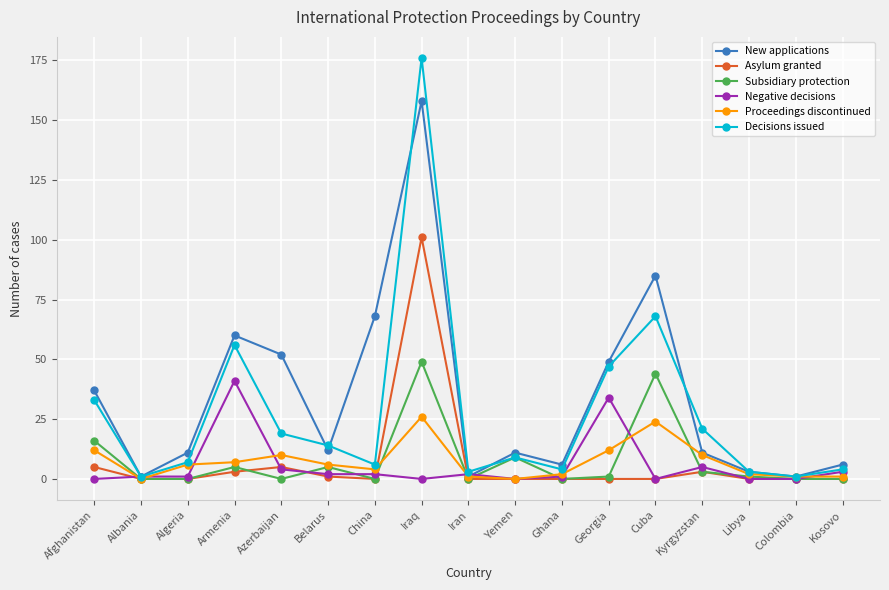

Does the chart have visible grid lines?

Yes